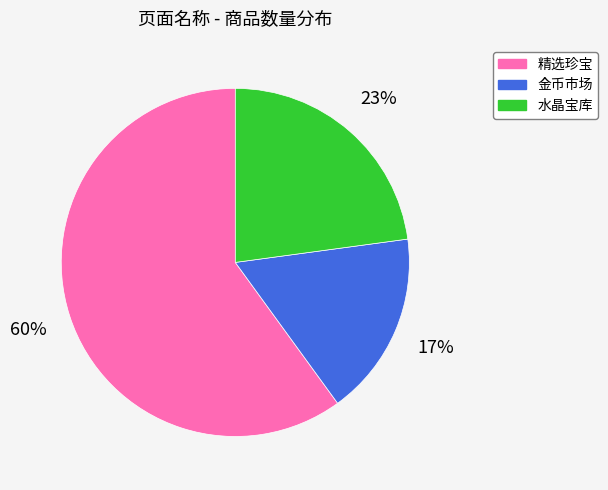

To the nearest percent, what is the difference between the largest and smallest slice percentages?

43%